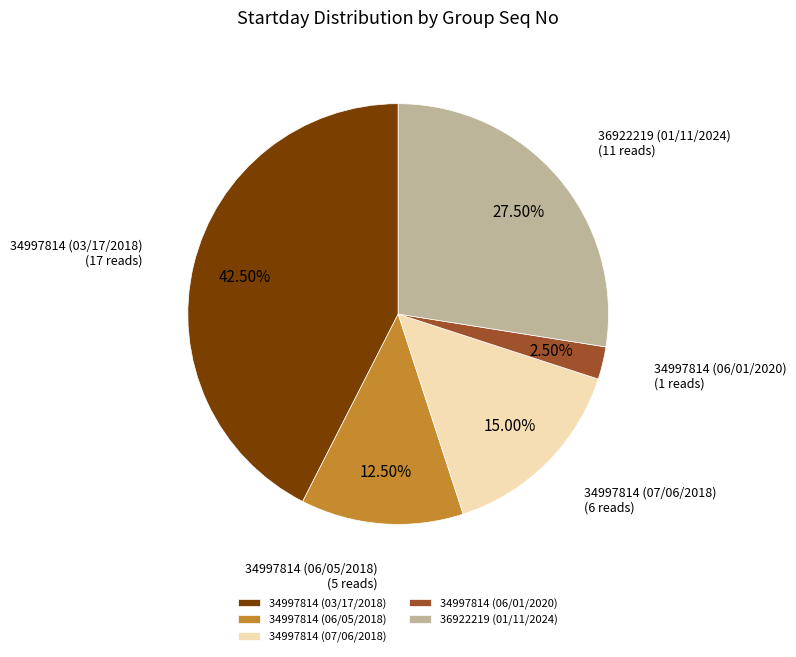

Which slice is the smallest?

34997814 (06/01/2020)